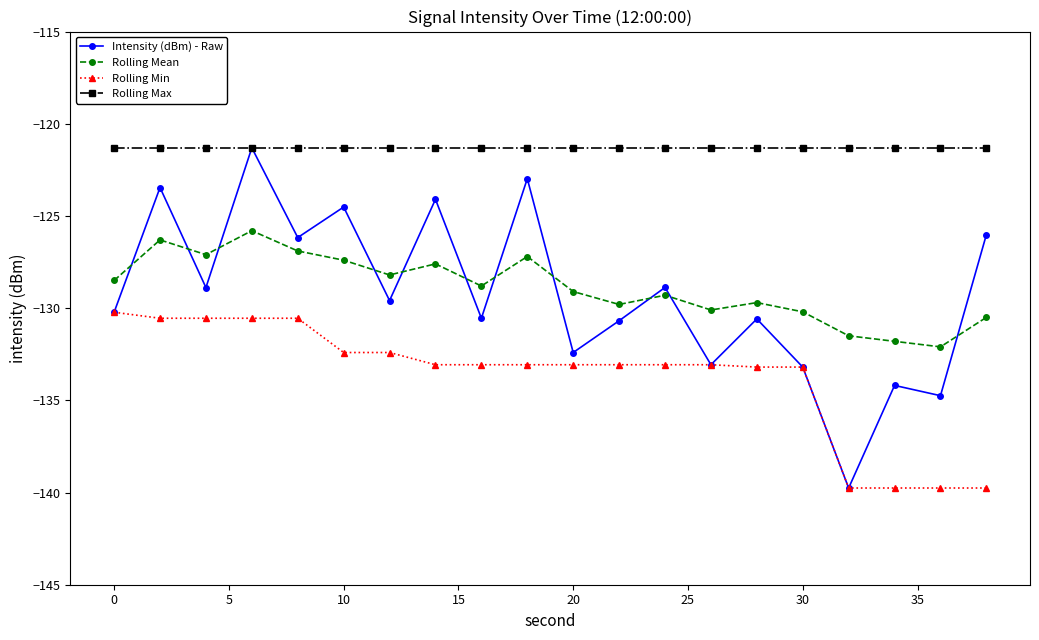

Which series has the largest total across all categories?

Rolling Max